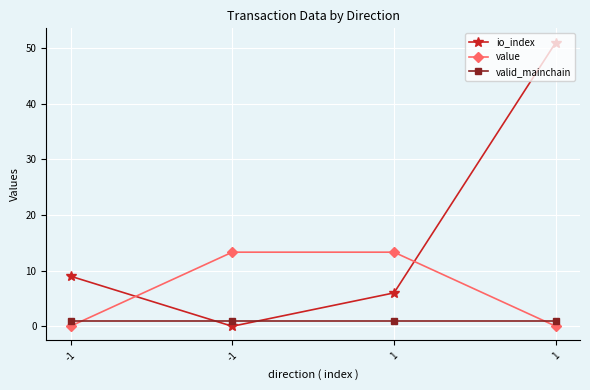

Is this an area chart (filled region under the line)?

No